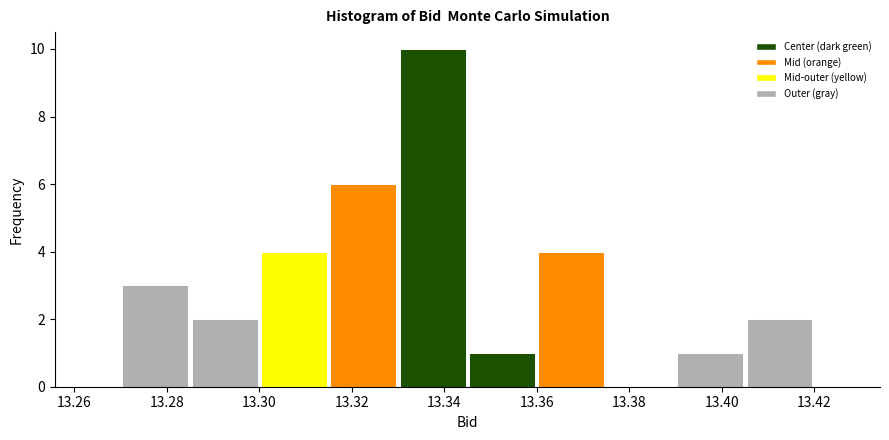

Reading left to right, list every bar in this chart as the range it spans on the x-axis followed by its height. Neither the bar edges nor the heights are printed on the chart, so give them approximately, as read against the axes.

13.270 to 13.285: 3
13.285 to 13.300: 2
13.300 to 13.315: 4
13.315 to 13.330: 6
13.330 to 13.345: 10
13.345 to 13.360: 1
13.360 to 13.375: 4
13.375 to 13.390: 0
13.390 to 13.405: 1
13.405 to 13.420: 2